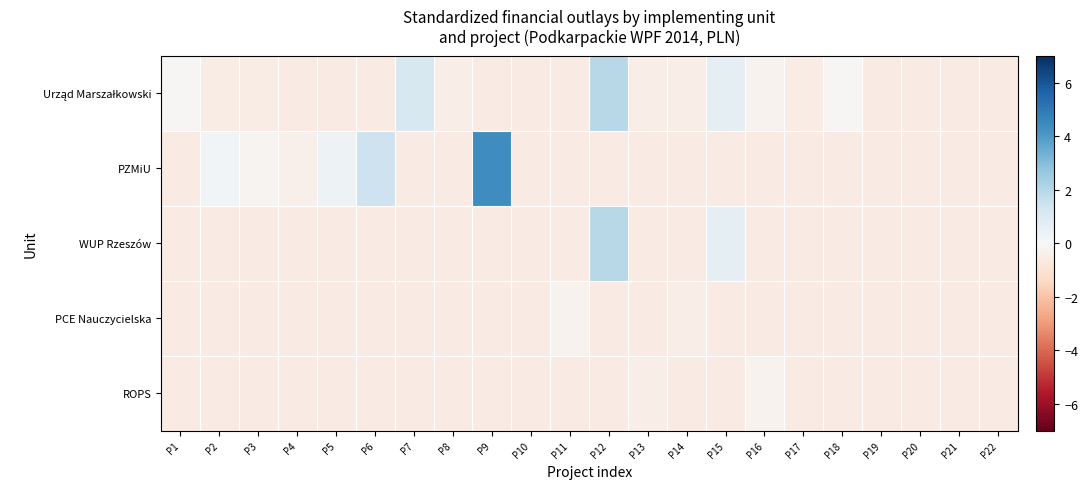

What is the difference between the highest and lowest values at P4?

0.2